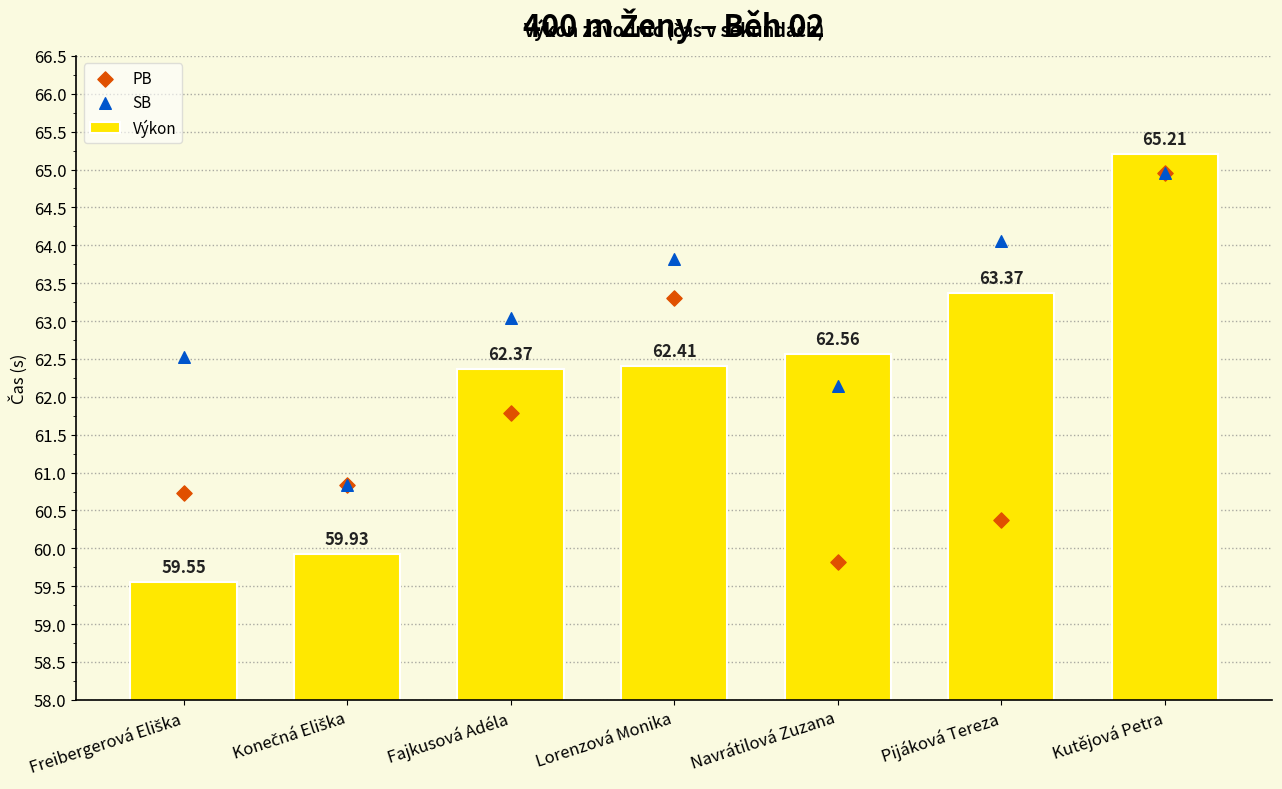

What are all the series names shown in the legend?

Výkon, PB, SB